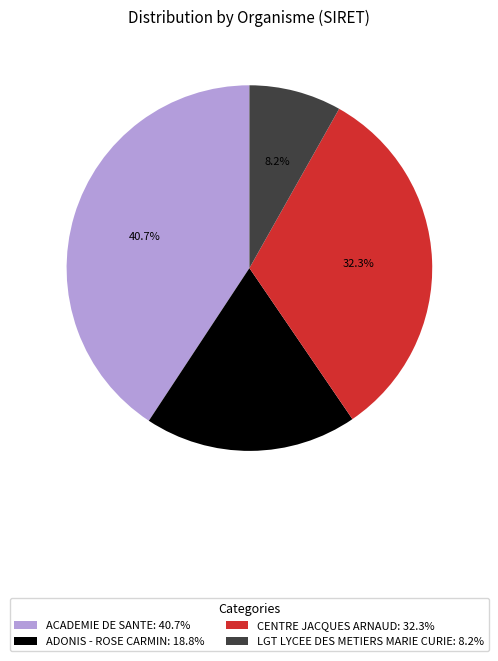

Does any single category account for the majority?

No